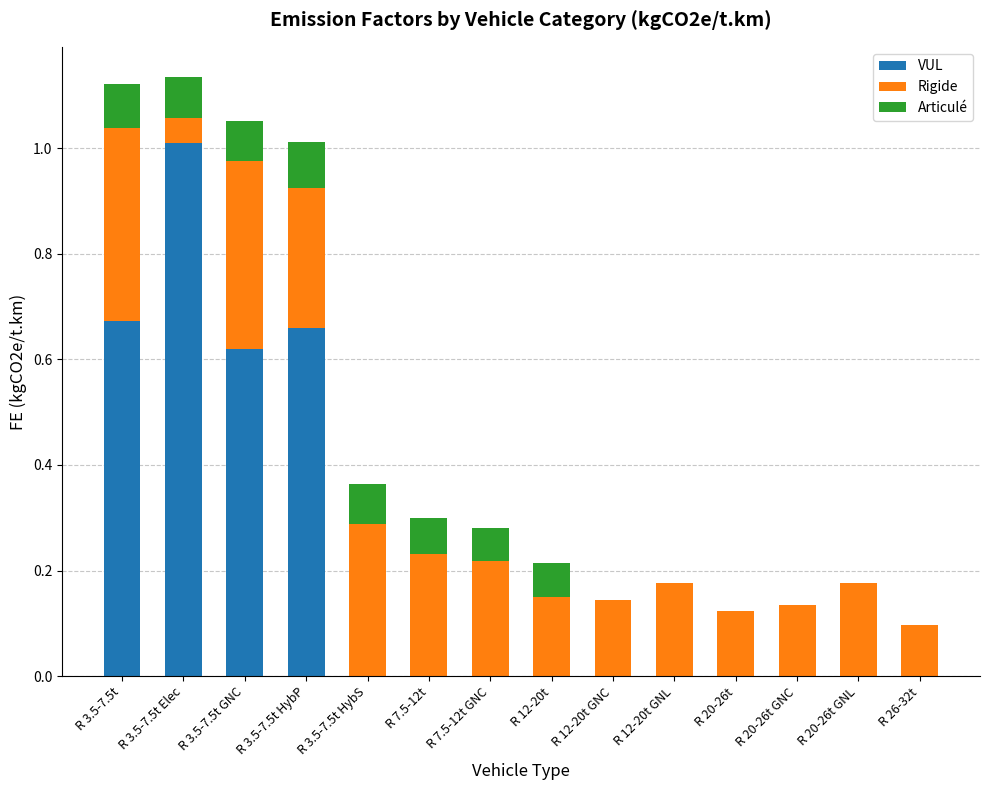

What is the sum of all VUL values?

3.0